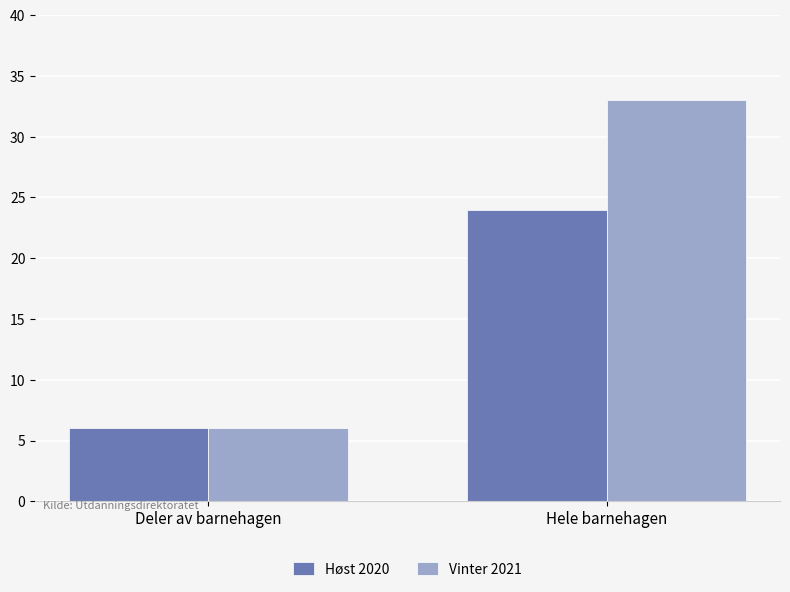

Which series changed the most between Deler av barnehagen and Hele barnehagen?

Vinter 2021